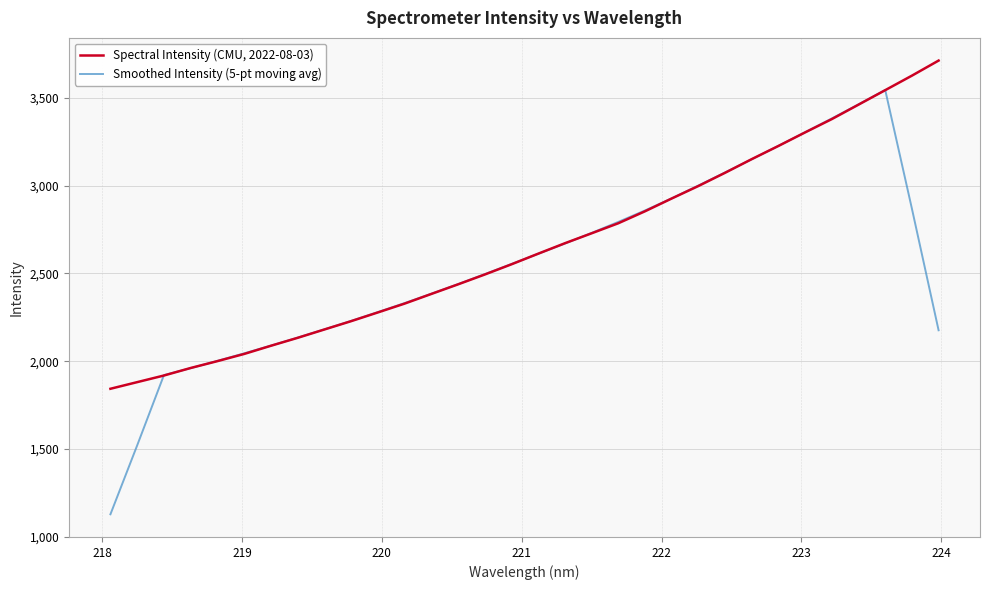

Which series has the widest spread of values?

Smoothed Intensity (5-pt moving avg)